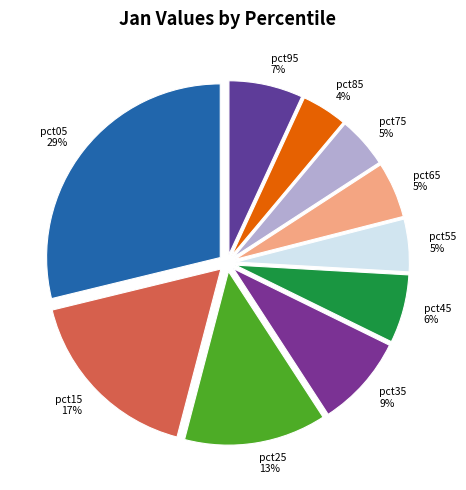

Which slice is the largest?

pct05